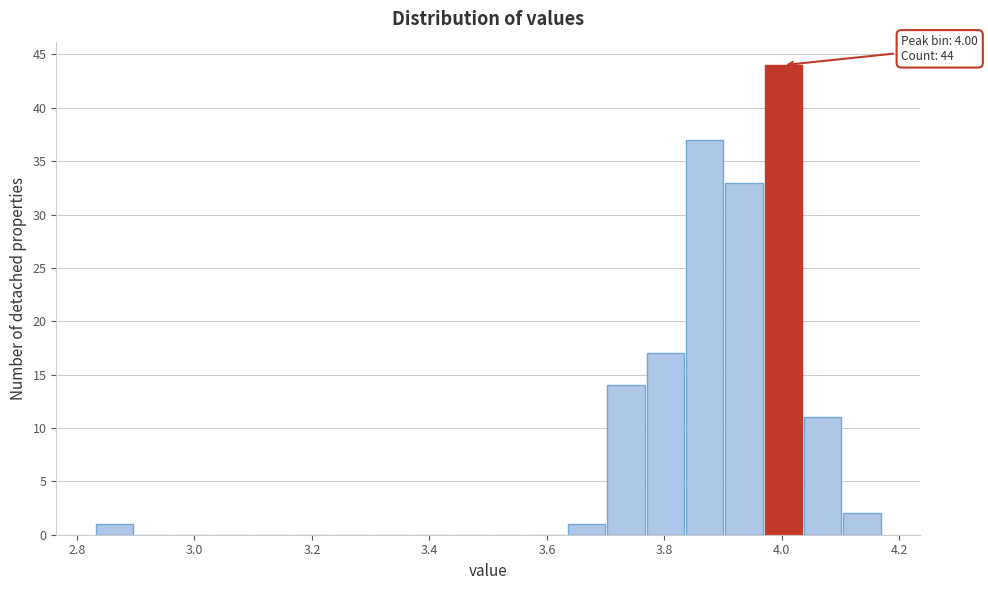

Read against the x-axis, roughly where is the centre of the tallest bar?

4.00